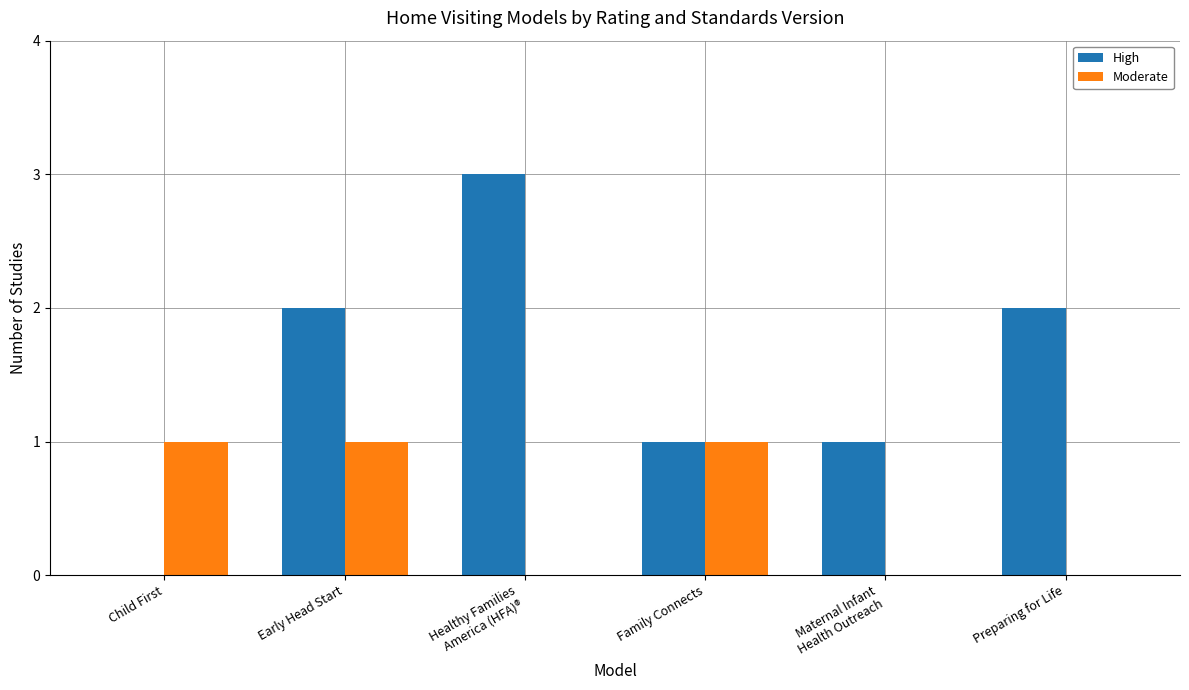

What are all the series names shown in the legend?

High, Moderate